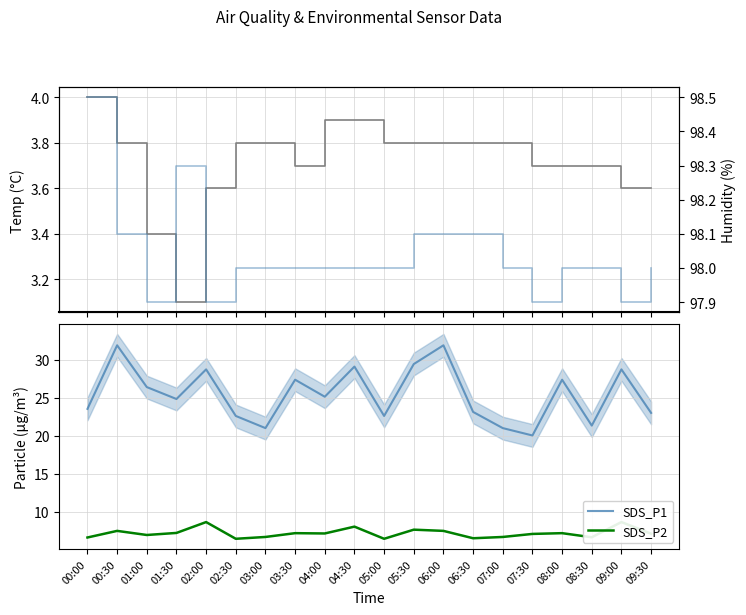

Between 00:30 and 02:30, which is larger?

00:30